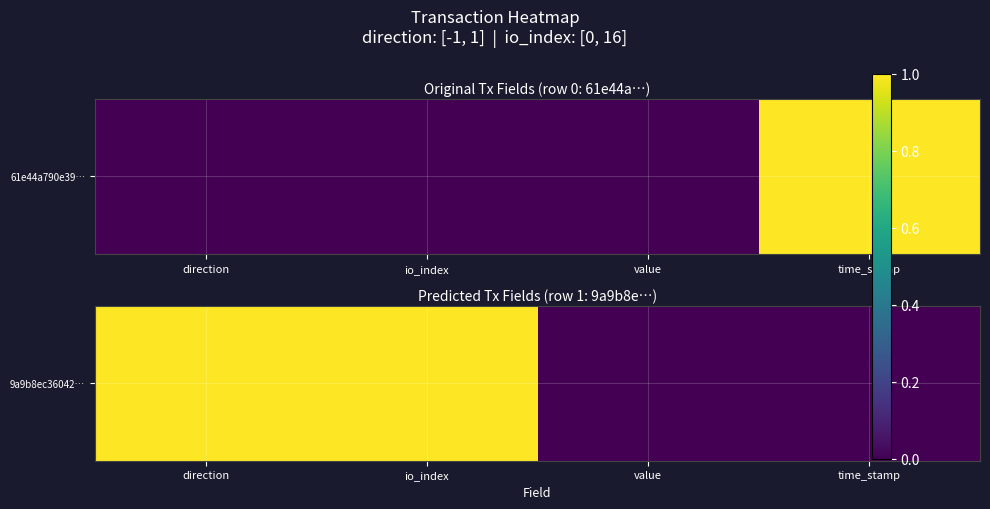

Reading left to right, list all the values displayed in this chart.

direction=1	io_index=1	value=0	time_stamp=0